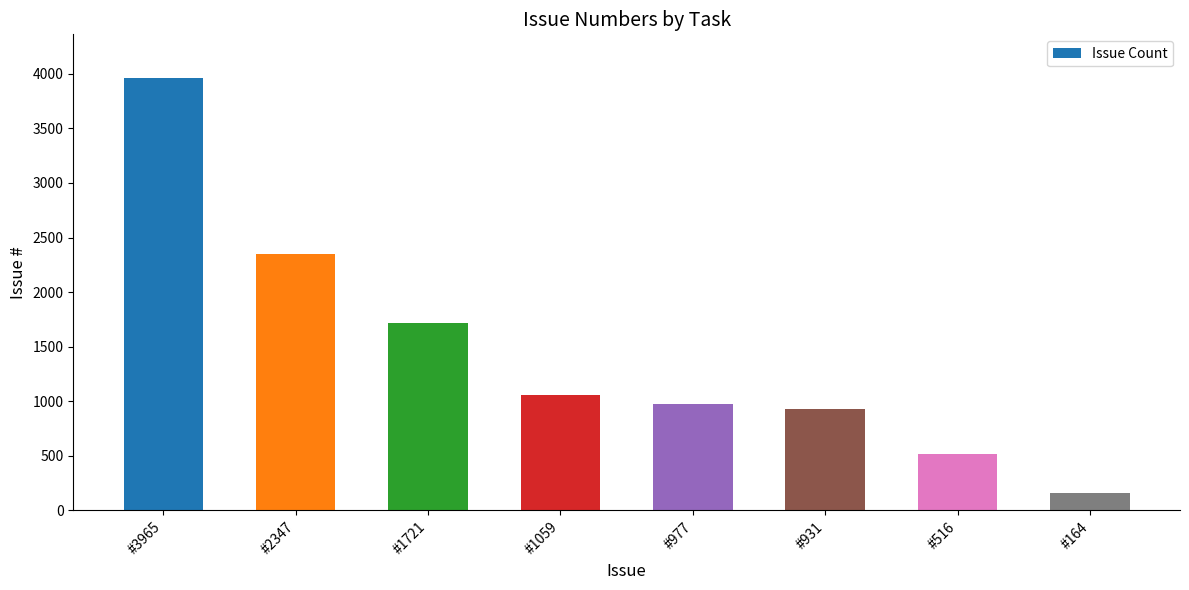

What is the value of the 8th bar from the left?

164